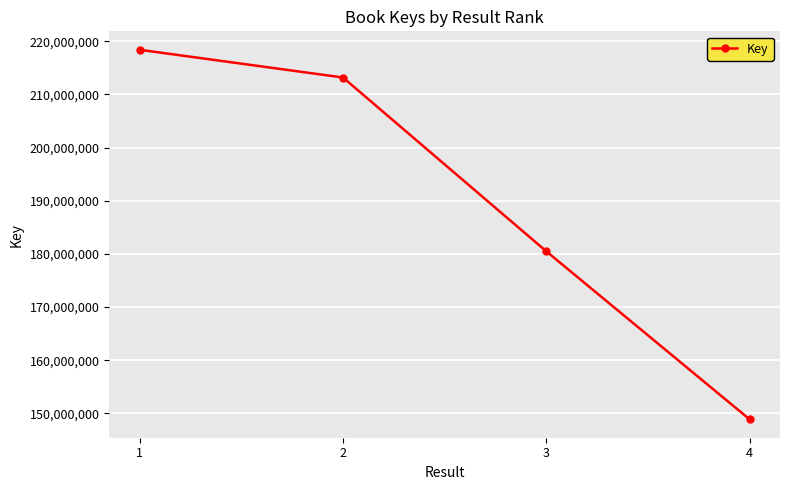

What is the approximate value at 2, to the nearest 100?

213169200